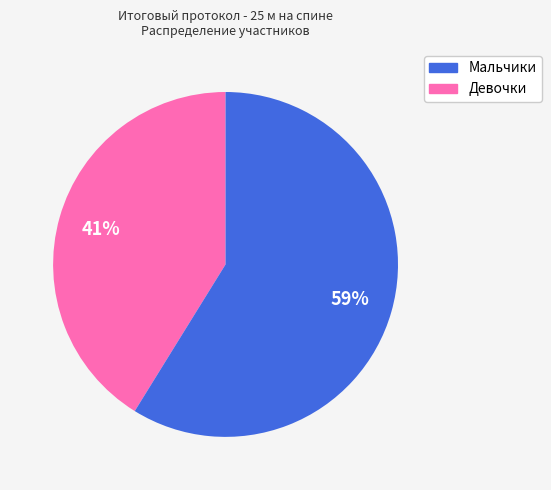

Is there a majority slice in this chart?

Yes